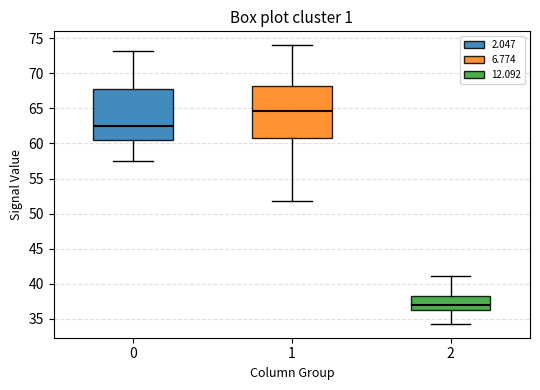

Which box's median line is the highest?

1